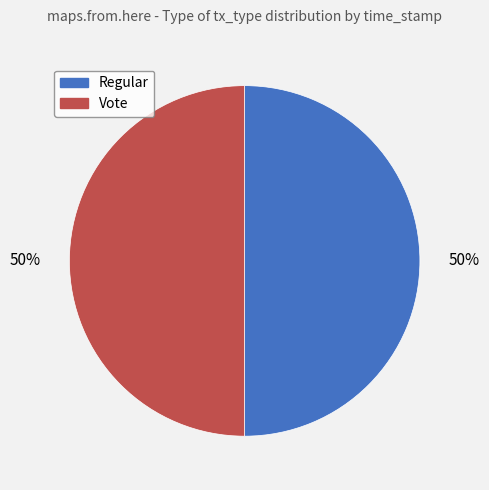

To the nearest percent, what percentage of the pie is Regular?

50%